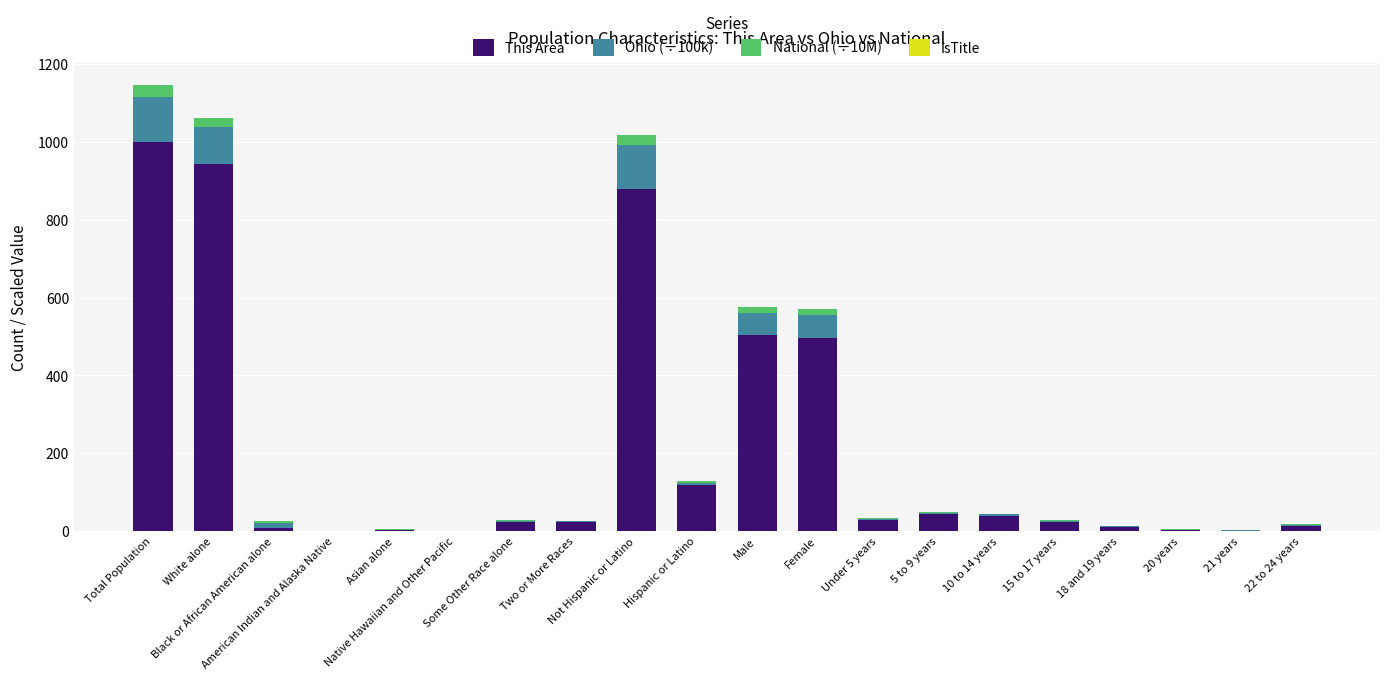

How many data points does each series have?

20